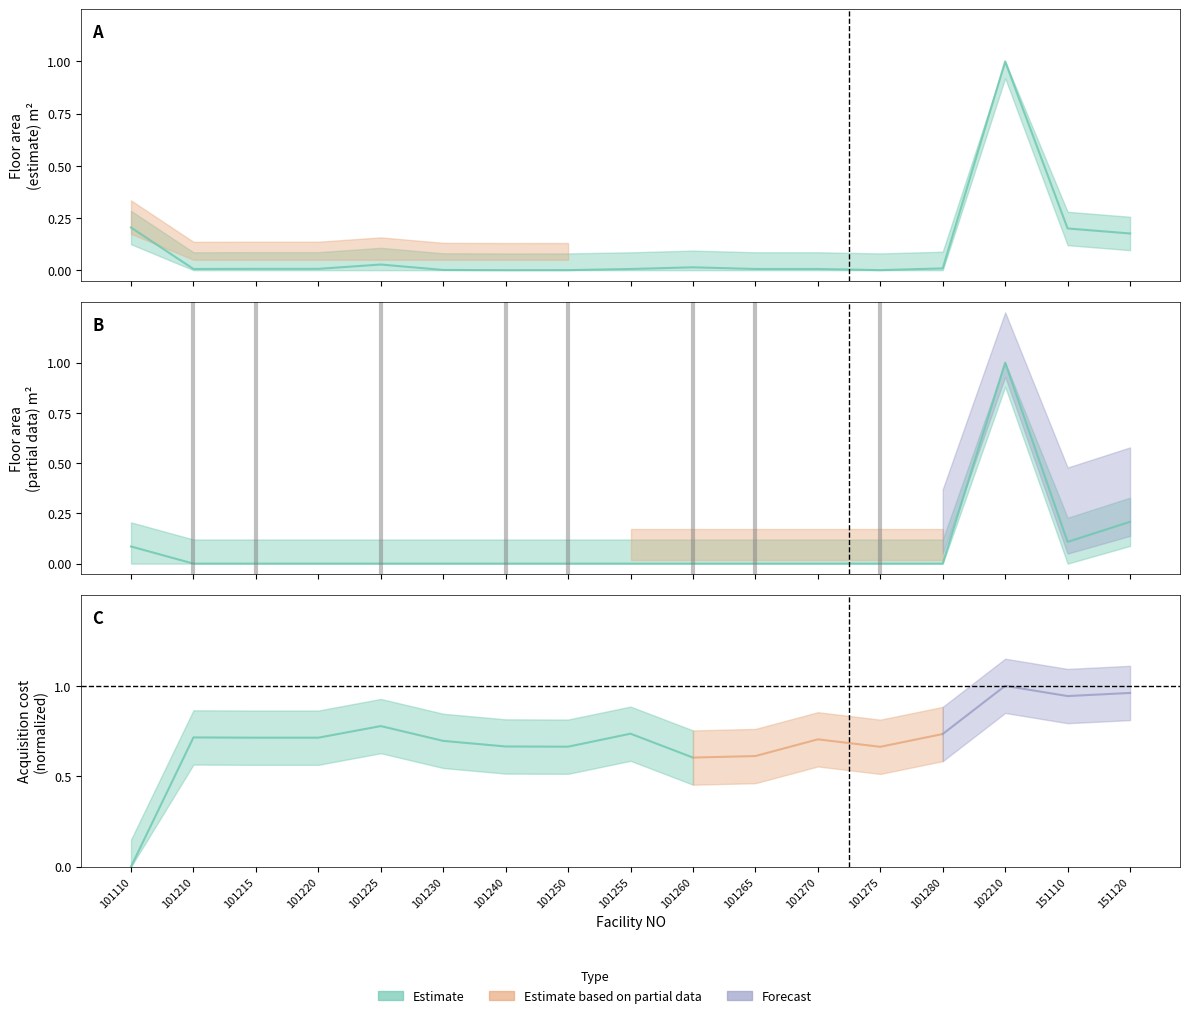

Which series has the largest total across all categories?

Estimate